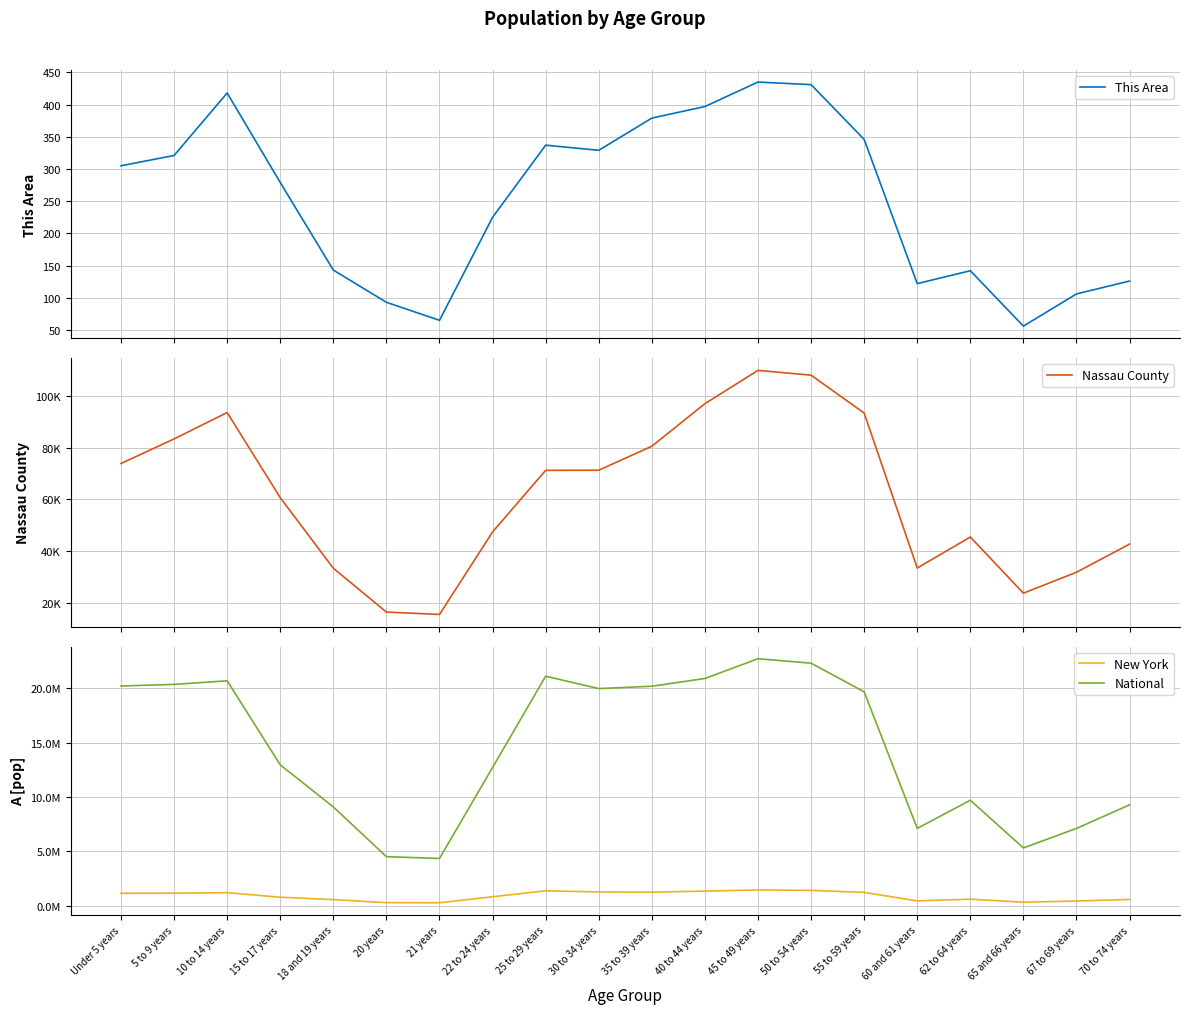

True or false: National has more than 0 interior local peaks.

True